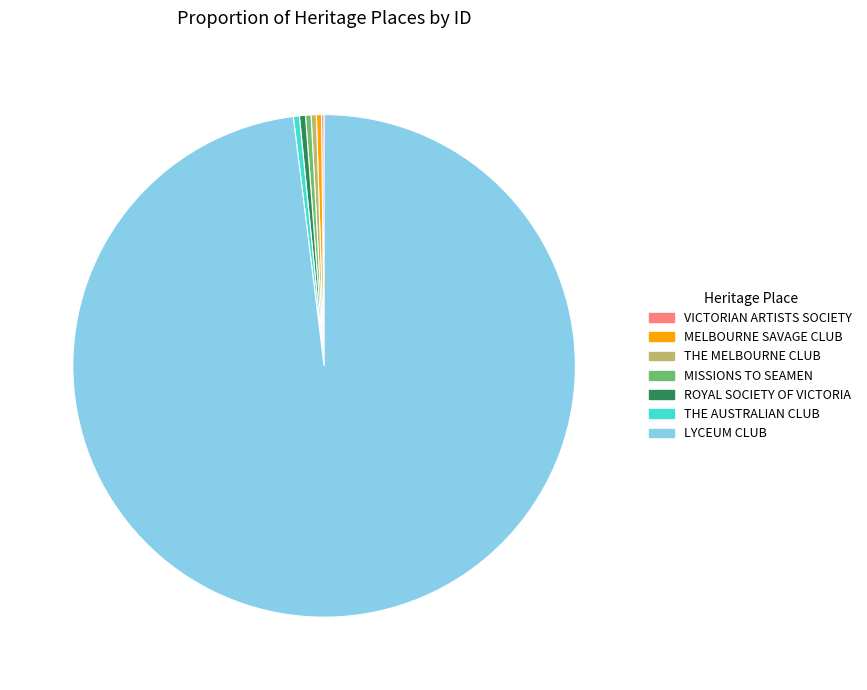

The MELBOURNE SAVAGE CLUB slice represents 0% of the pie. True or false?

True